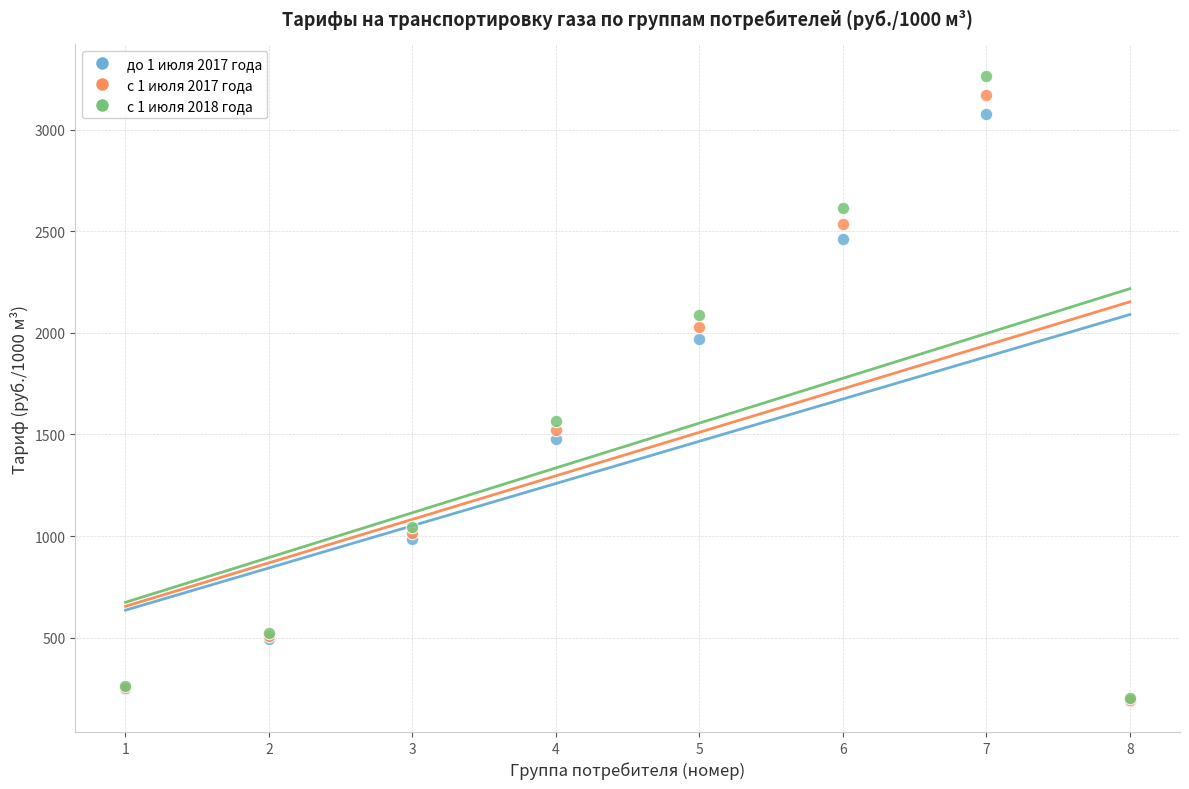

Across all series, what Y value is closest to 1727?

1567.2